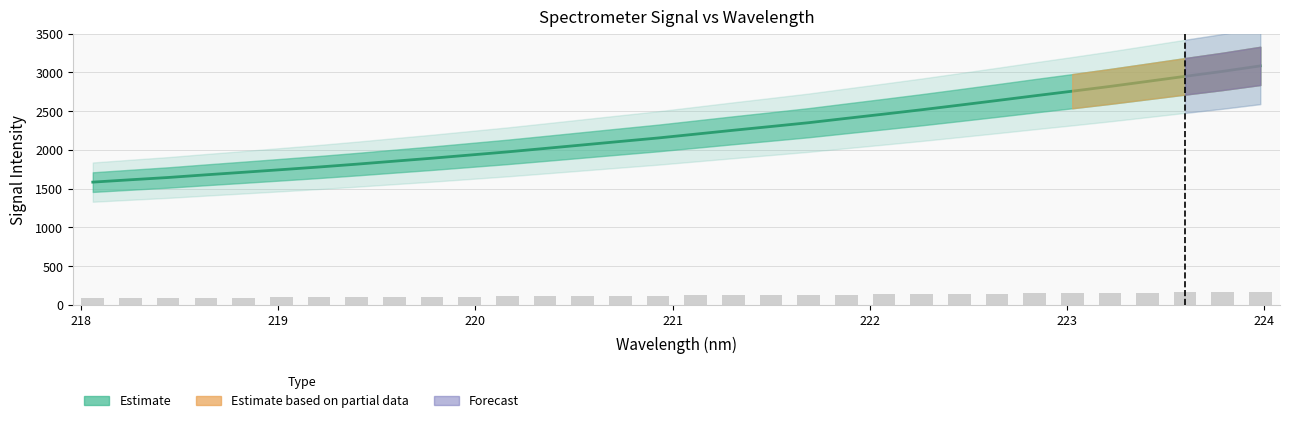

What is the label of the 15th bar from the right?

221.3083